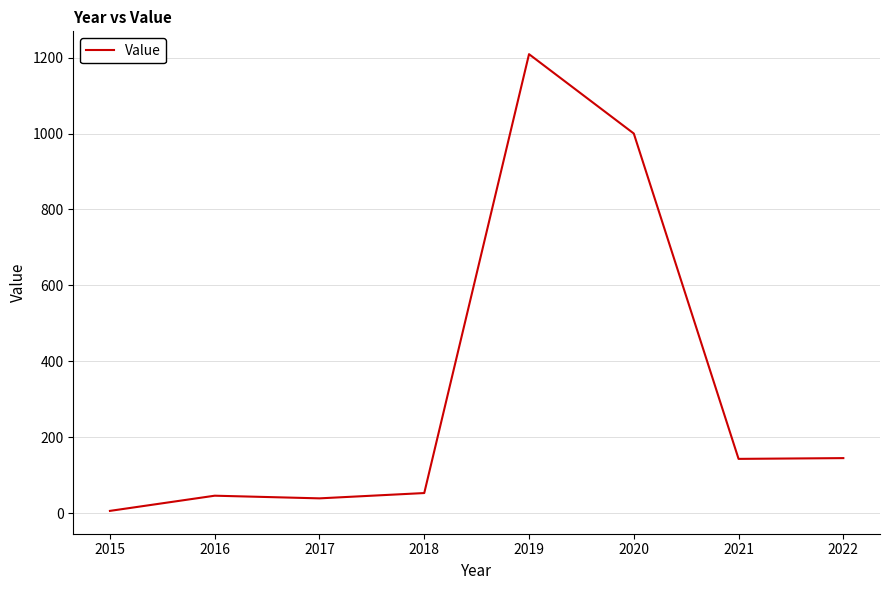

What is the ratio of the value at 2021 to the value at 2016?

3.1